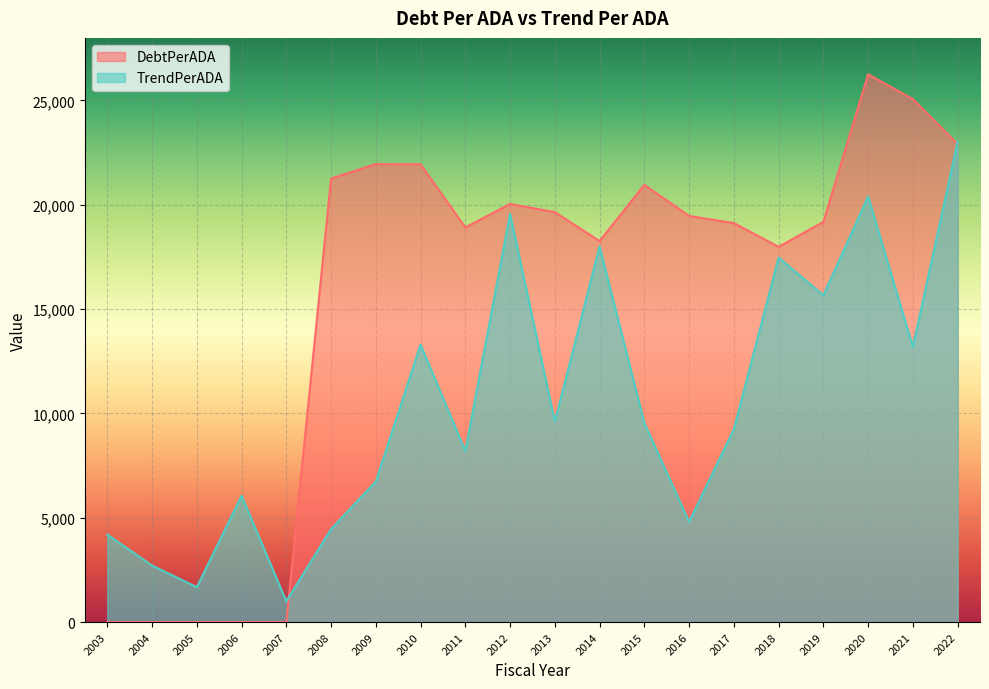

What is the sum of the TrendPerADA values at 2016 and 2004?

7514.8